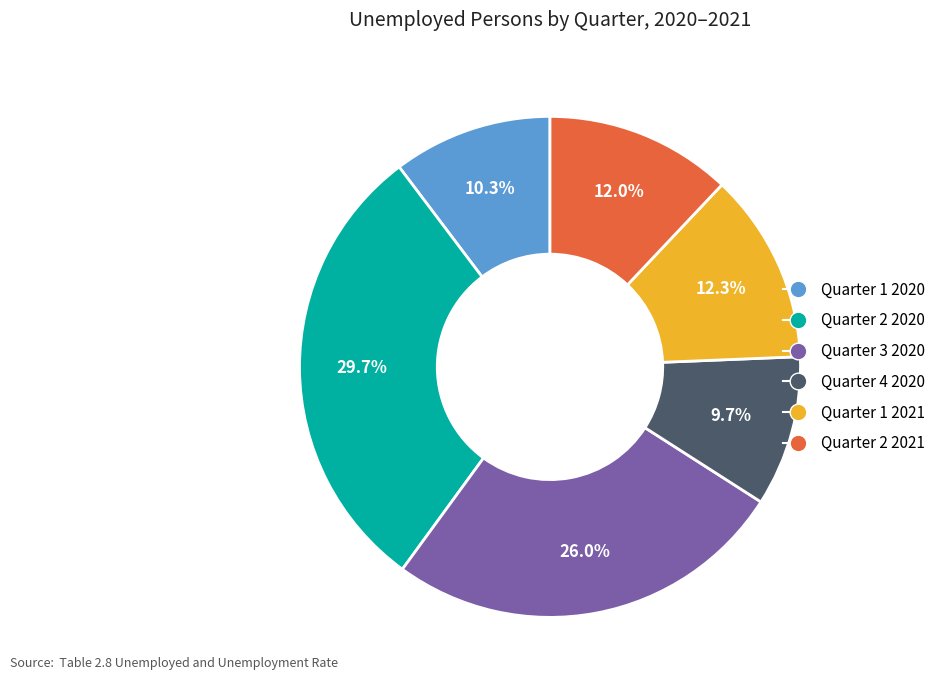

What is the ratio of the value at Quarter 3 2020 to the value at Quarter 2 2021?

2.2